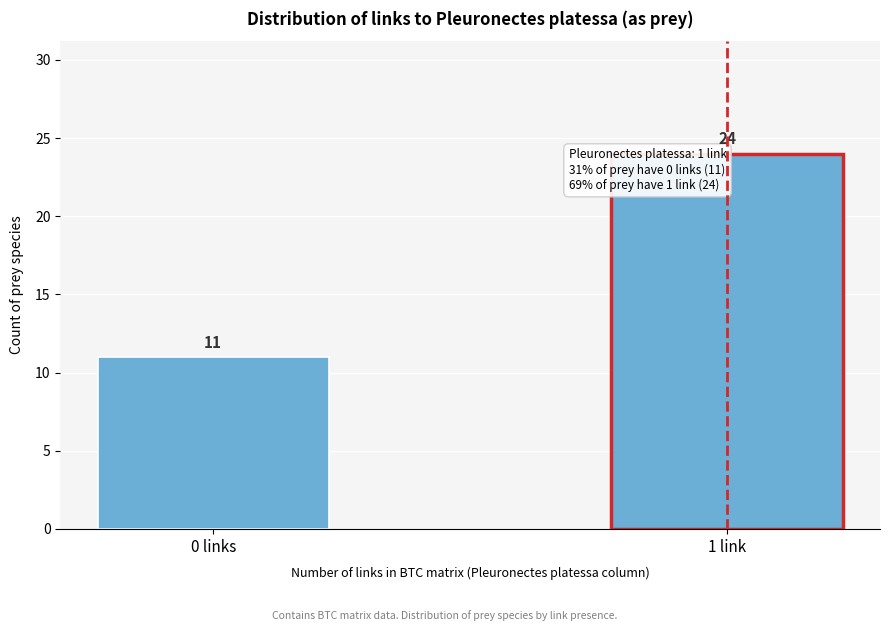

Reading left to right, transcribe all the data shown in this chart.

0 links=11	1 link=24